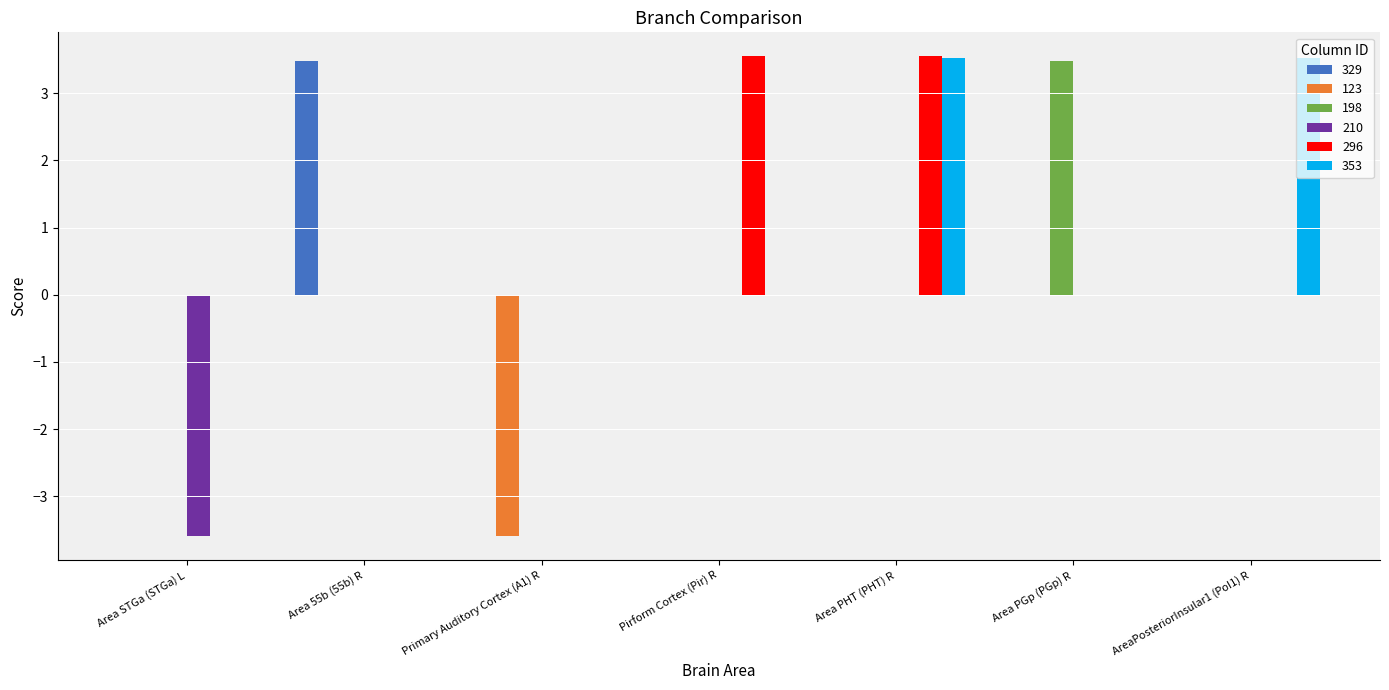

At which category is the sum across all series the highest?

Area PHT (PHT) R